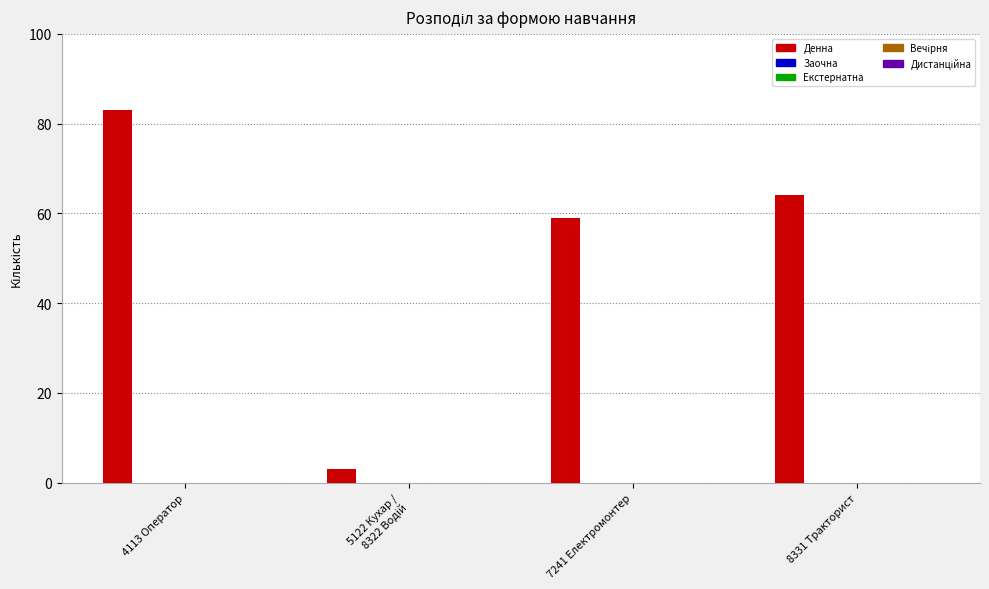

What is the value of the 4th bar from the left?

64